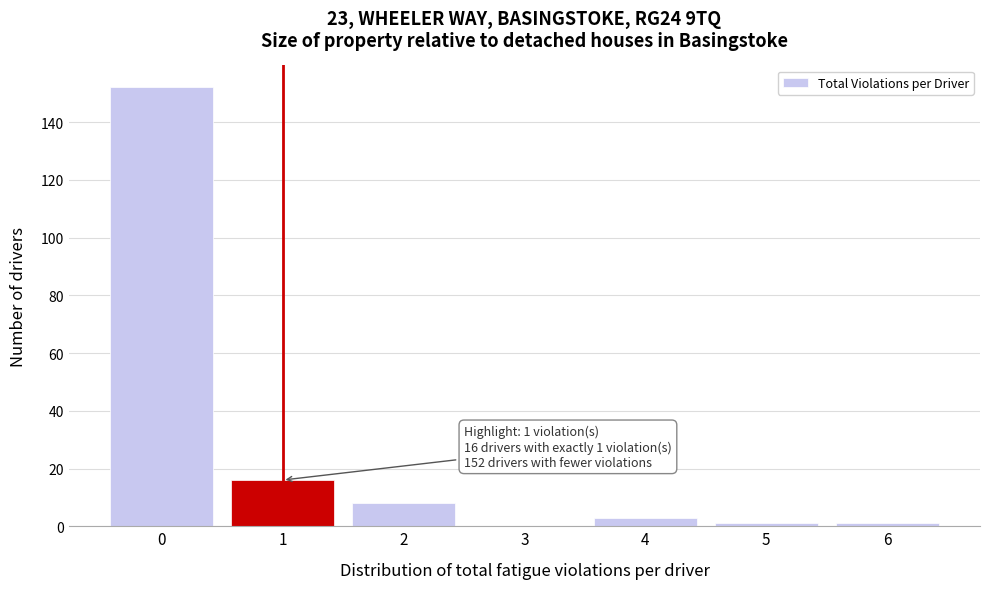

Reading left to right, extract all data points from this chart.

0=152	1=16	2=8	3=0	4=3	5=1	6=1